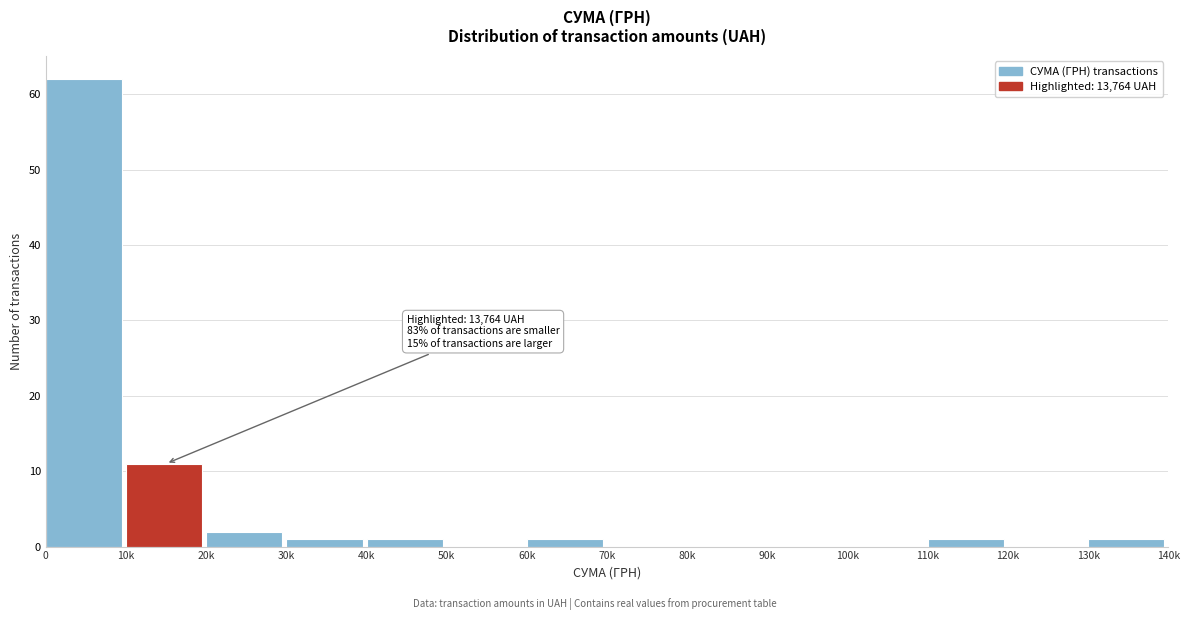

Reading left to right, extract all data points from this chart.

0=62	10k=11	20k=2	30k=1	40k=1	50k=0	60k=1	70k=0	80k=0	90k=0	100k=0	110k=1	120k=0	130k=1